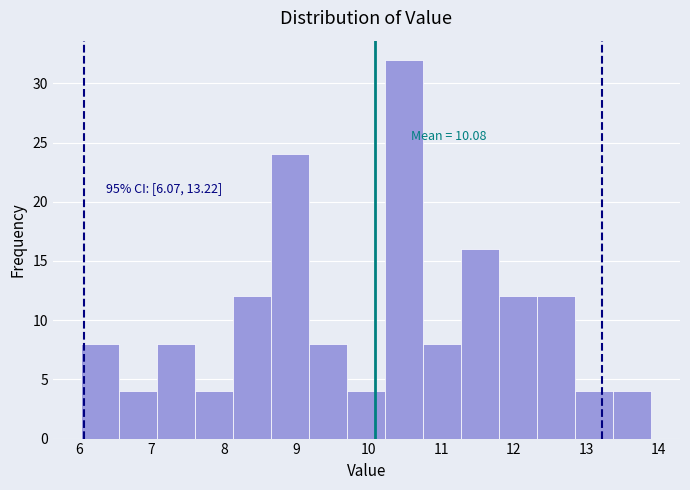

Over which range of the x-axis is the bar tallest?

10.2 to 10.8